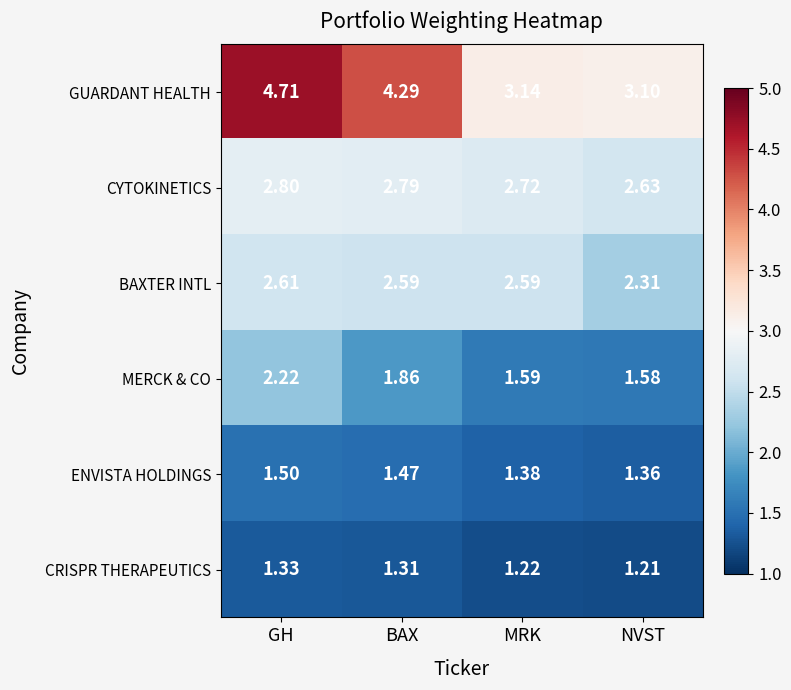

Which series has the widest spread of values?

GUARDANT HEALTH